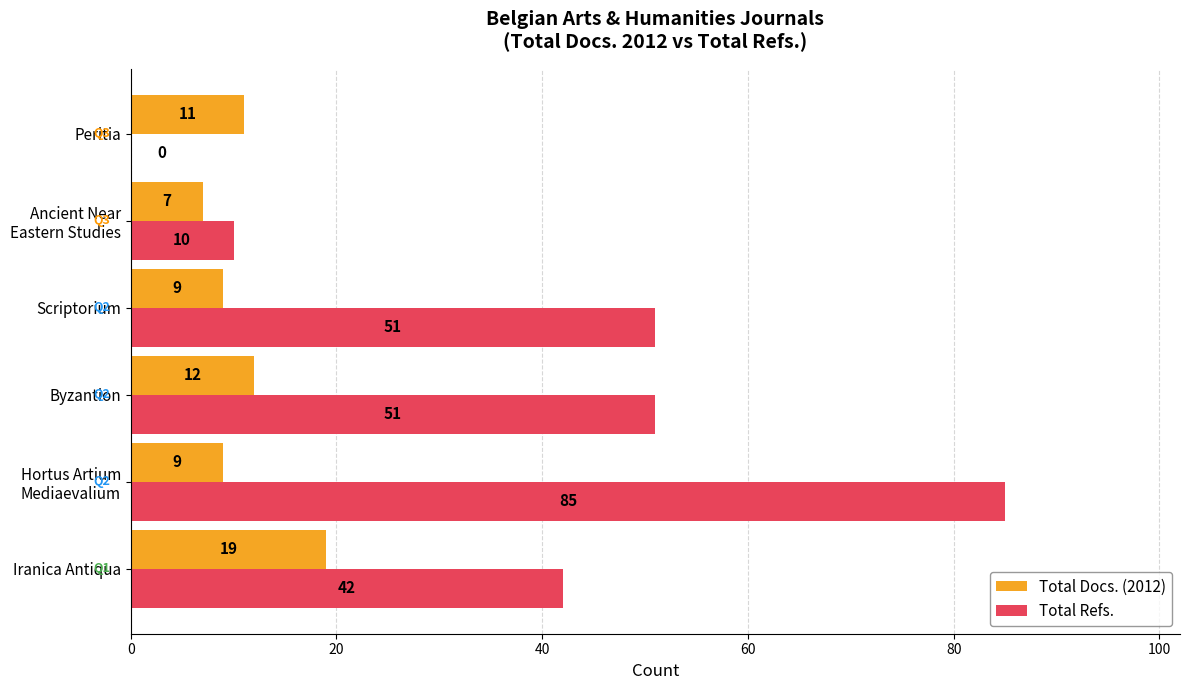

Between Scriptorium and Peritia, which series saw the biggest shift?

Total Refs.